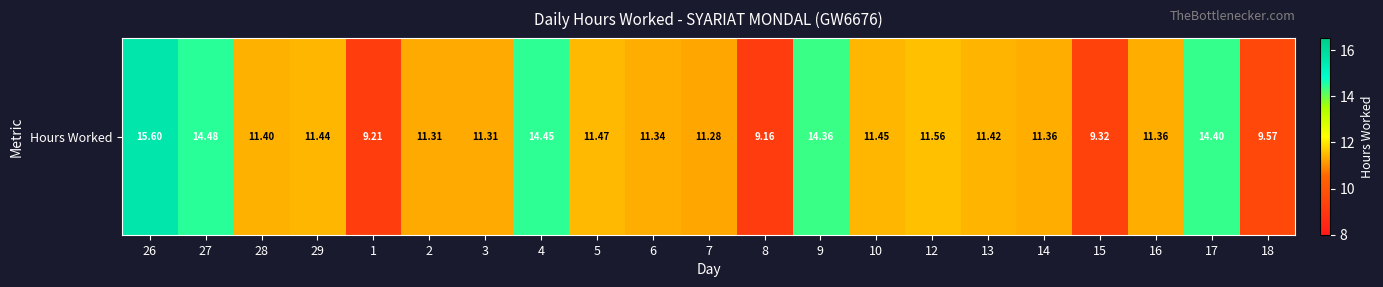

List the labels in order of value, largest first.

26, 27, 4, 17, 9, 12, 5, 10, 29, 13, 28, 14, 16, 6, 2, 3, 7, 18, 15, 1, 8